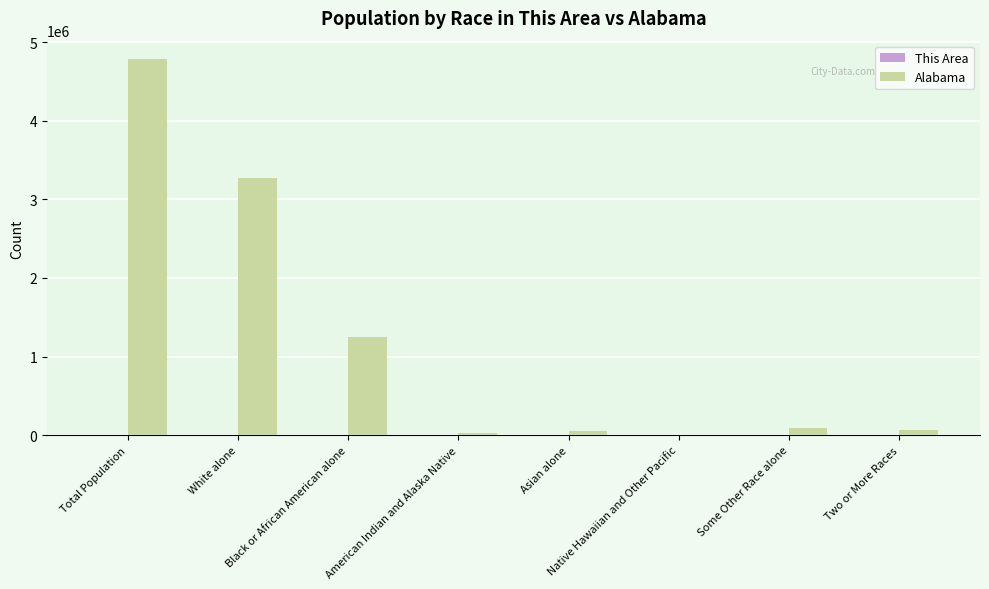

At which label is Alabama closest to 2391396?

White alone